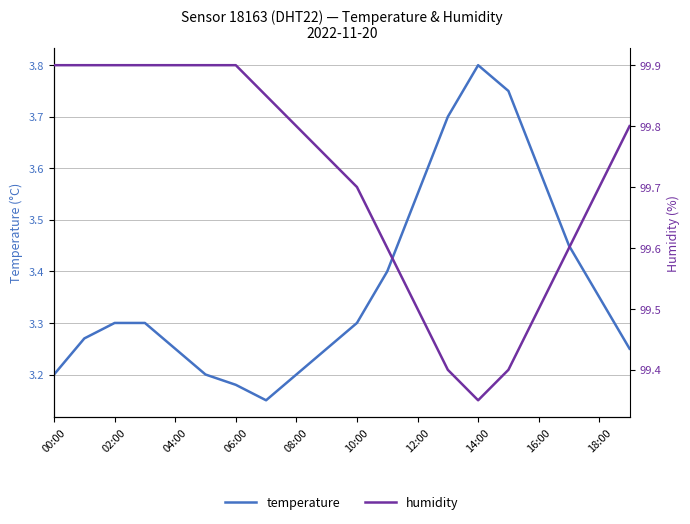

True or false: temperature has a value of 3.8 at 14:00.

True